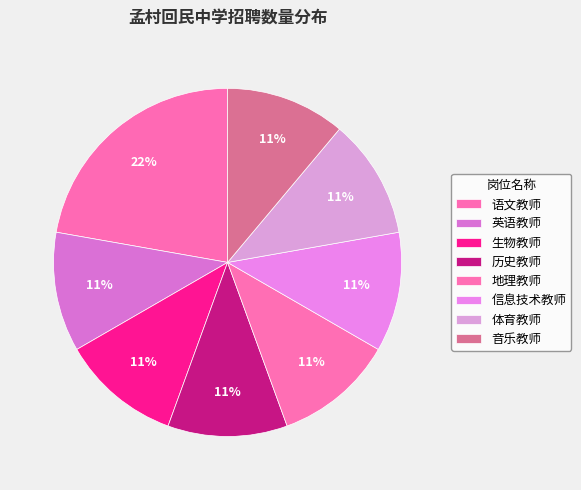

What is the largest slice in the pie chart?

语文教师